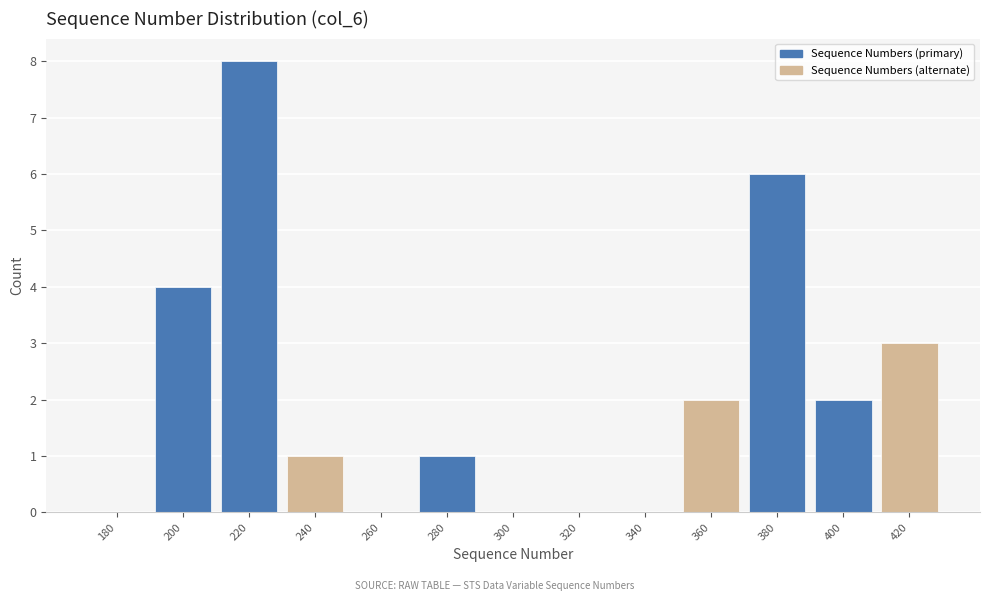

Reading left to right, list all the values displayed in this chart.

180=0	200=4	220=8	240=1	260=0	280=1	300=0	320=0	340=0	360=2	380=6	400=2	420=3